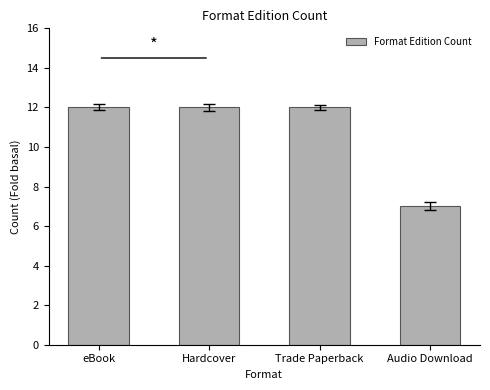

What is the label of the 3rd bar from the left?

Trade Paperback